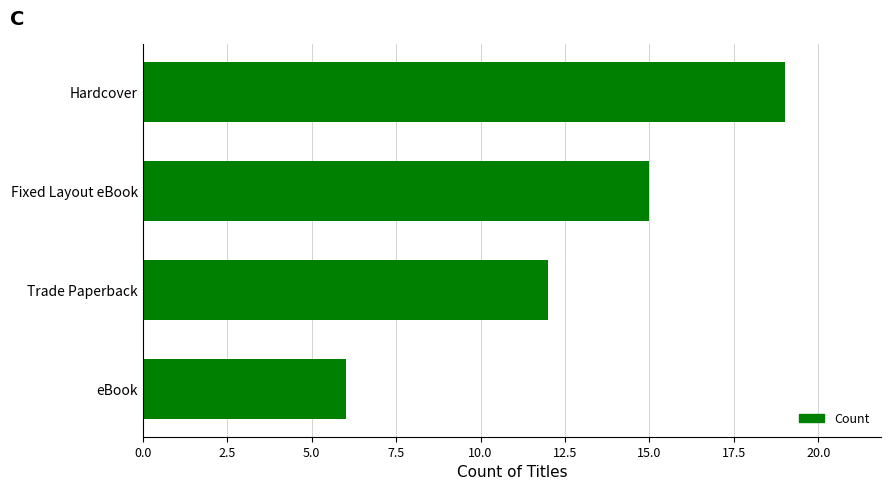

What is the approximate value at Hardcover, to the nearest 5?

20